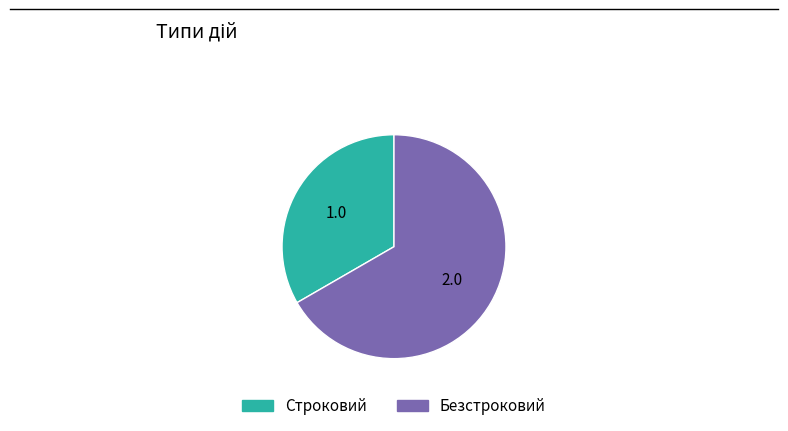

Count the number of slices in the pie.

2